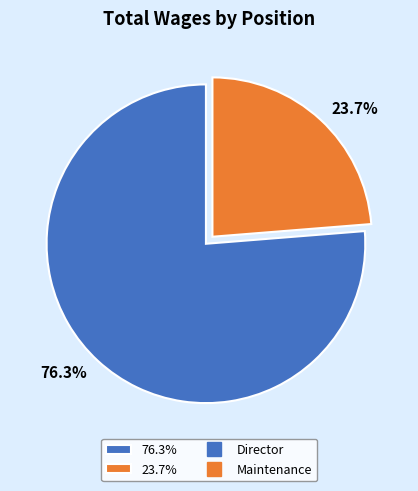

Rank the categories by value from highest to lowest.

76.3%, 23.7%